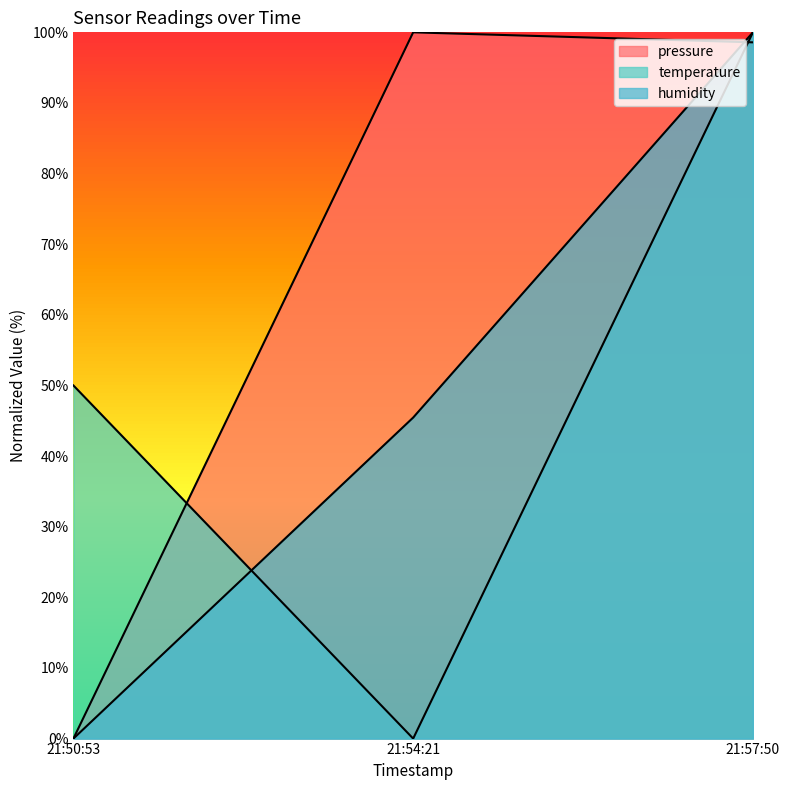

How many values in humidity are above zero?

2